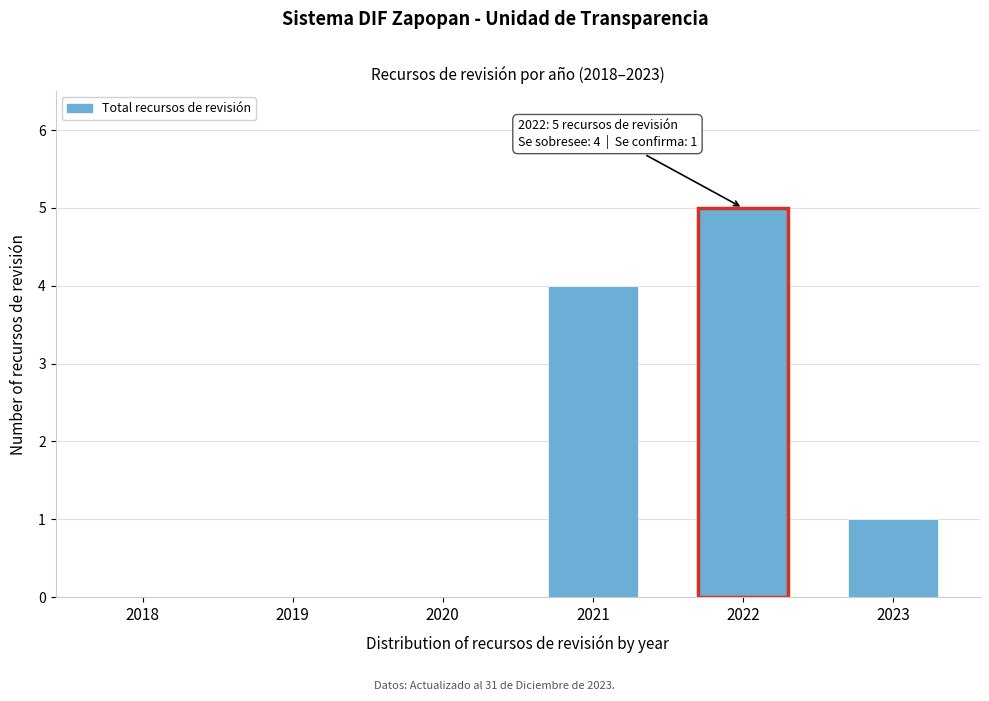

Reading left to right, what are all the values shown in this chart?

2018=0	2019=0	2020=0	2021=4	2022=5	2023=1